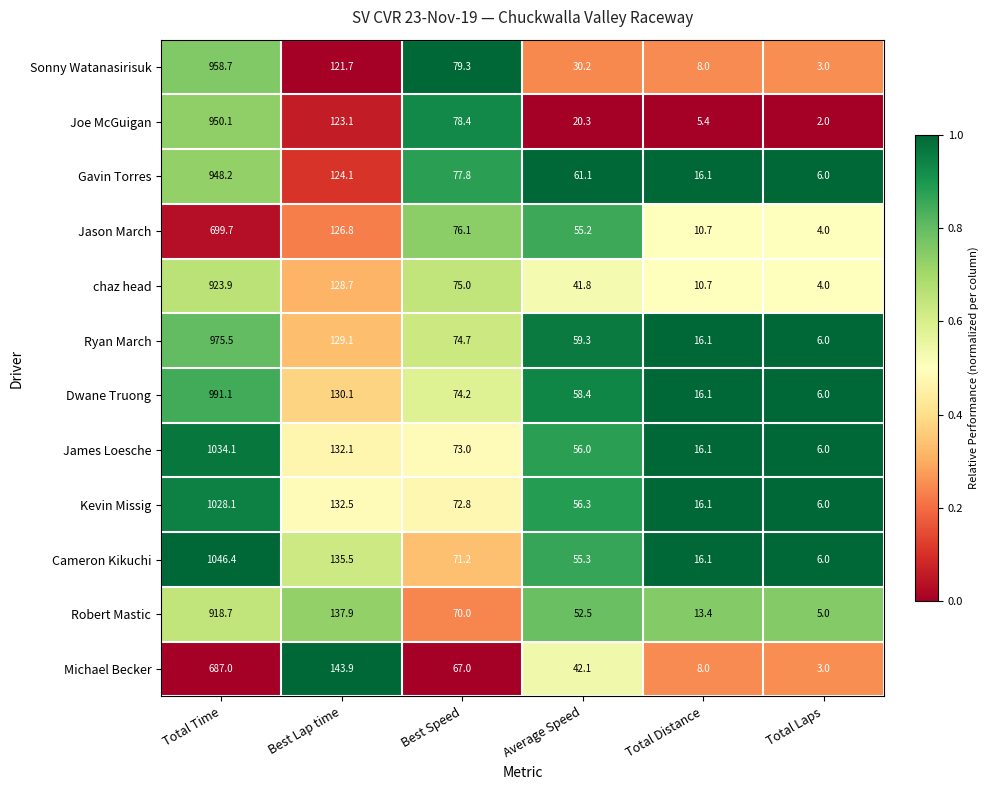

Which series has the largest total across all categories?

Cameron Kikuchi